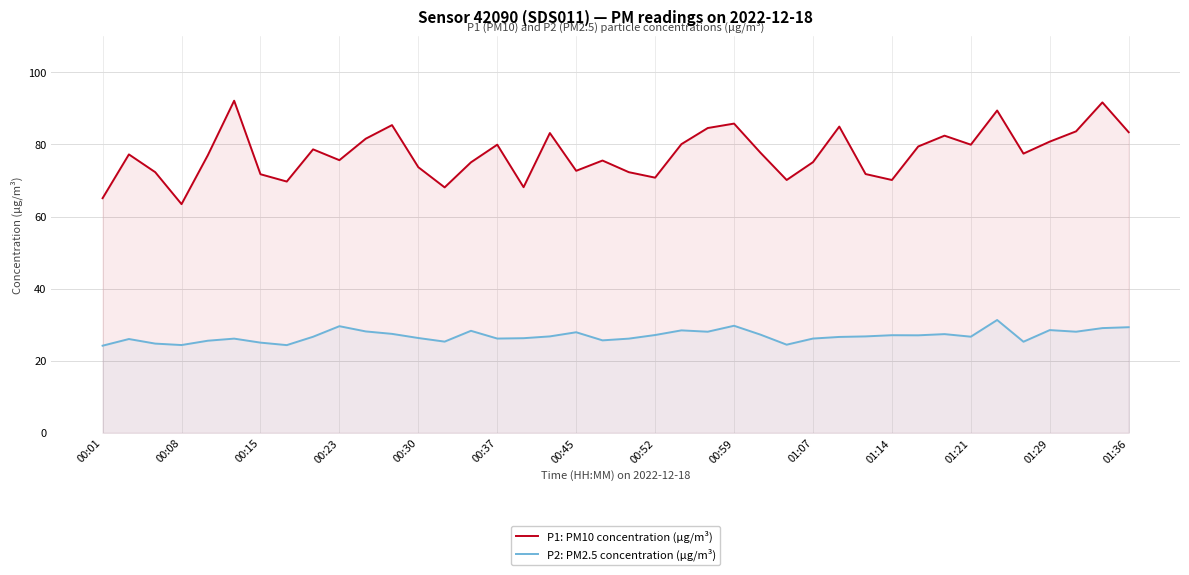

The P1: PM10 concentration (µg/m³) series shows 85.0 at 28. True or false?

True